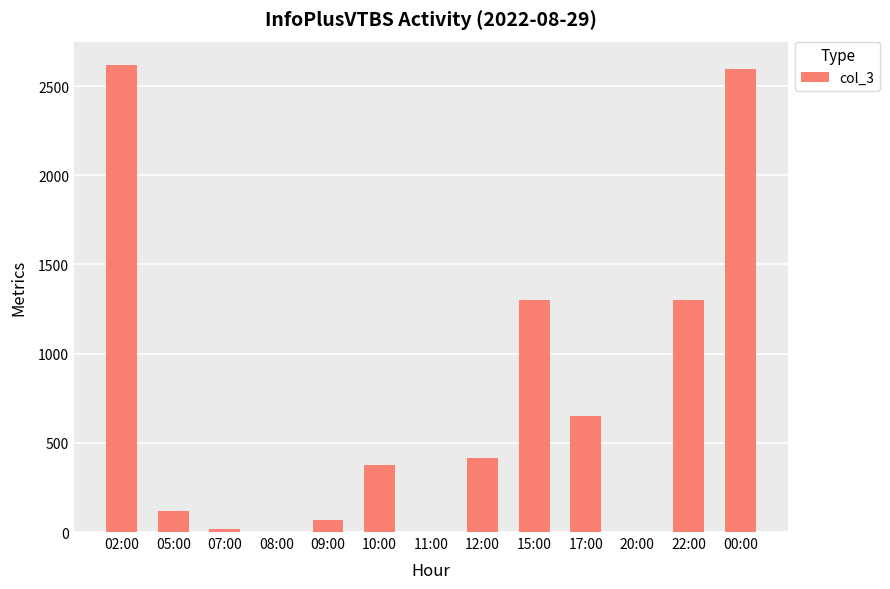

What is the sum of all values?

9462